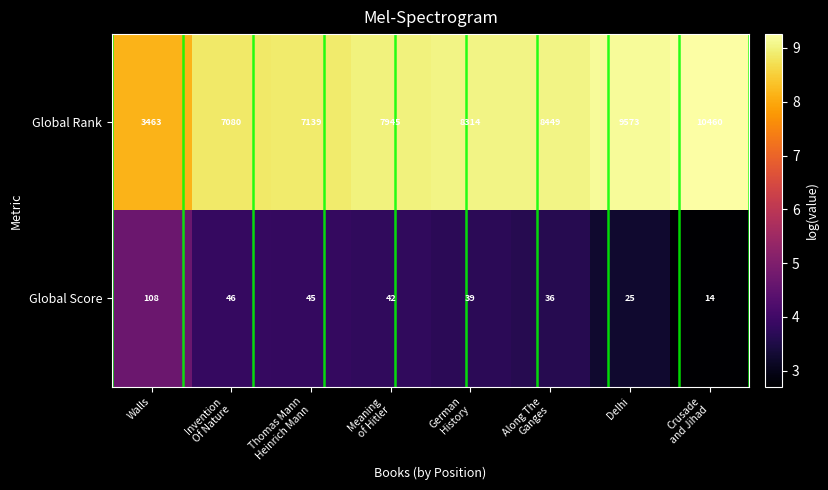

Which series changed the most between Walls and Meaning
of Hitler?

Global Rank